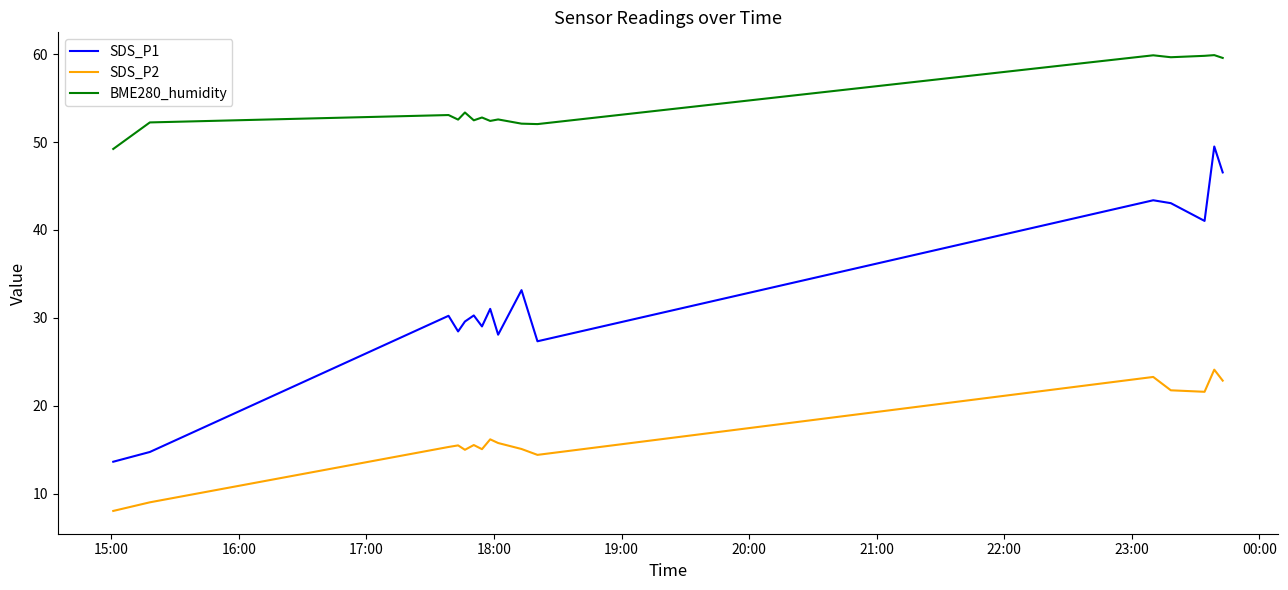

What is the maximum value shown in the chart?

59.9